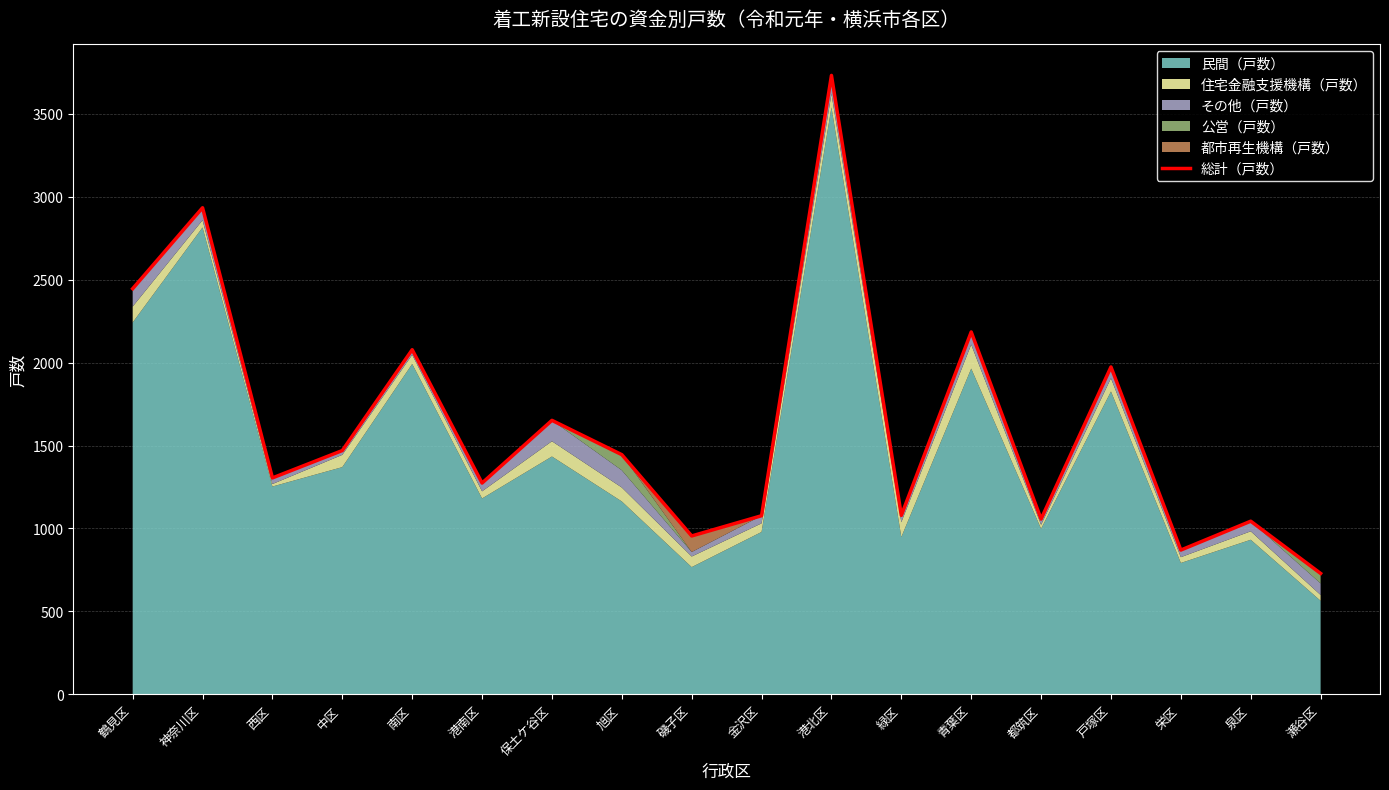

What is the sum of all values?

29306